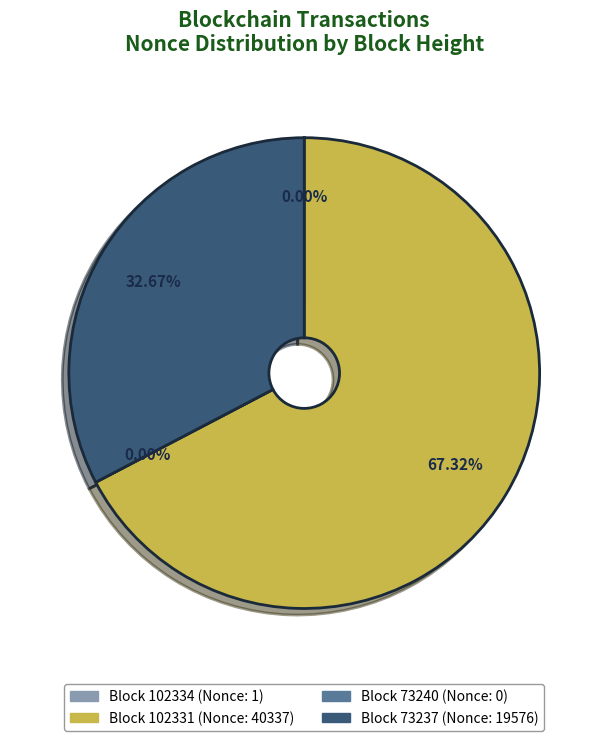

What percentage is NOT represented by 102334?

100.0%